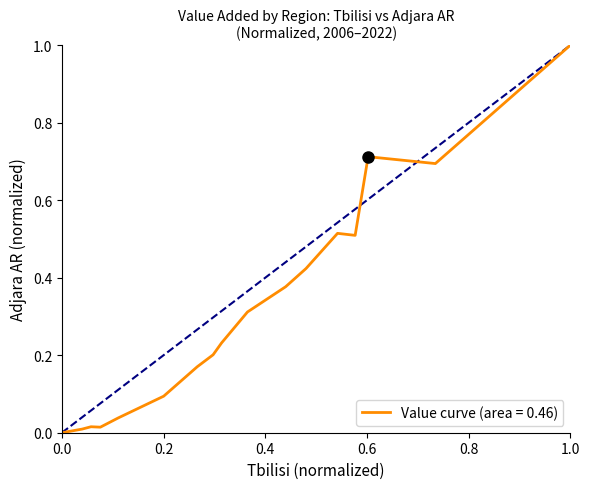

What is the difference between the maximum and minimum values?

1.0